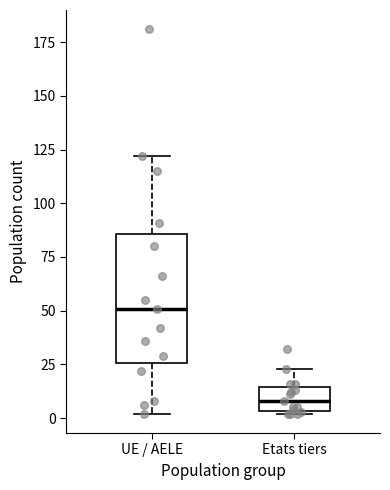

Where does the upper whisker of the box for Etats tiers end on the y-axis? The values are not printed on the chart, so give them approximately, as read against the axis.

25